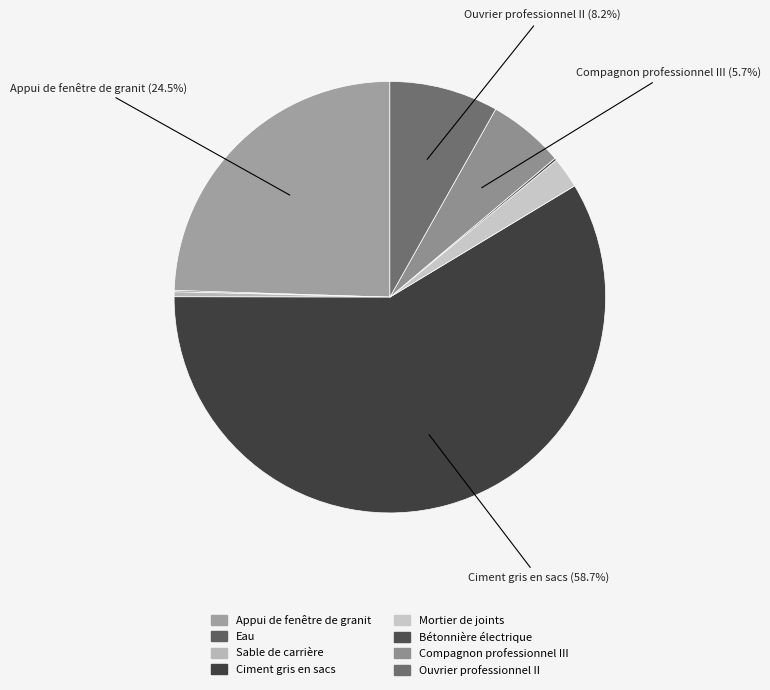

Is there a majority slice in this chart?

Yes